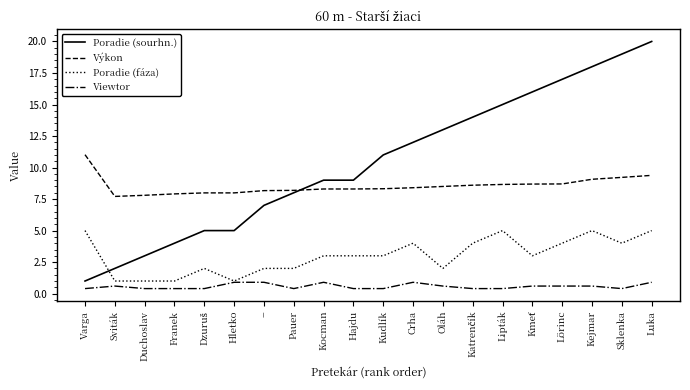

Where does the Poradie (fáza) series first go above 3?

Varga